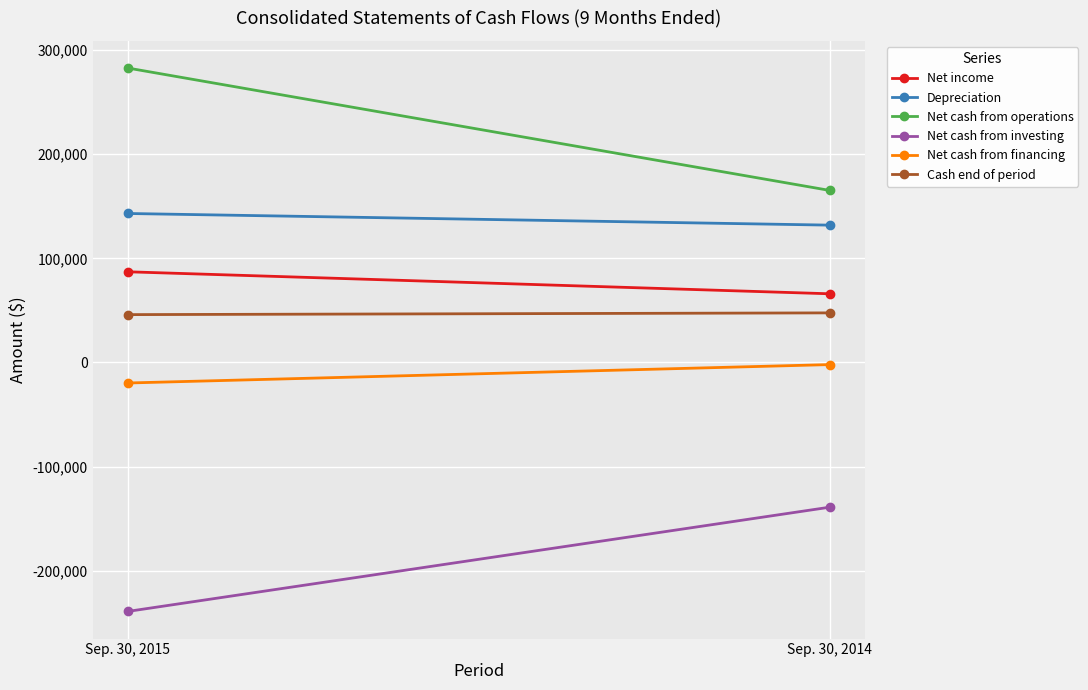

What are all the series names shown in the legend?

Net income, Depreciation, Net cash from operations, Net cash from investing, Net cash from financing, Cash end of period